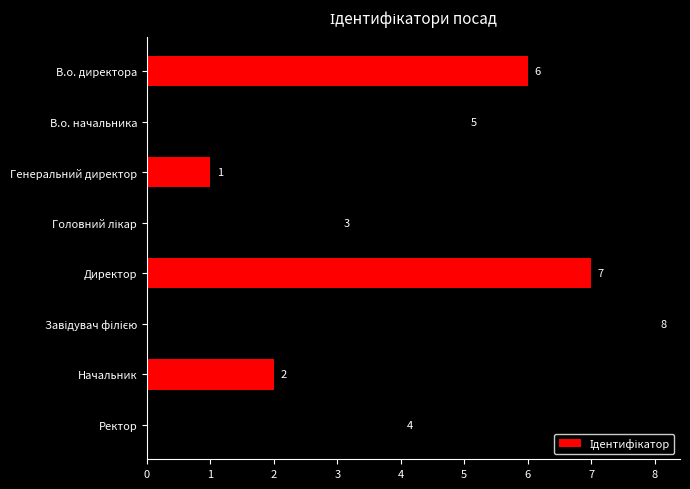

The chart shows a value of 2 at В.о. начальника. True or false?

False